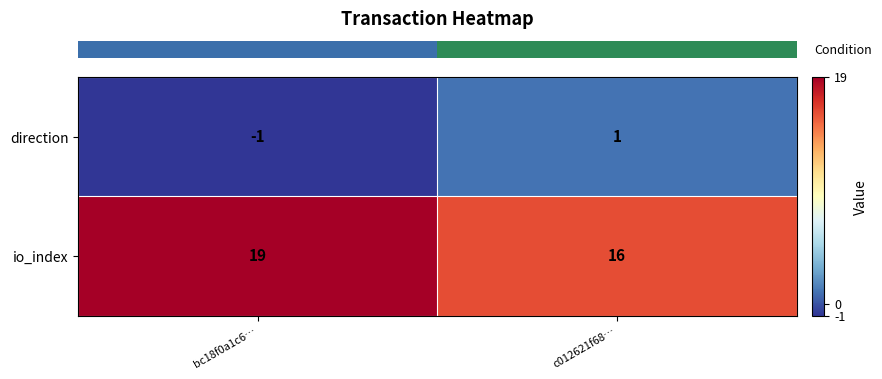

What is the difference between the io_index values at c012621f68… and bc18f0a1c6…?

3